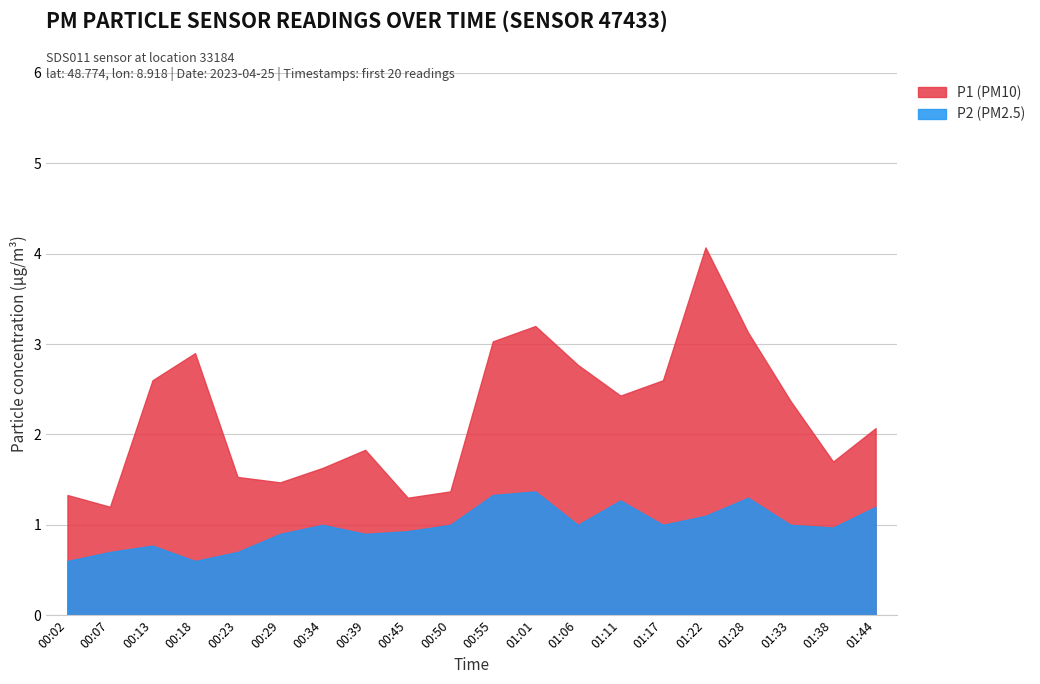

Which series has the largest total across all categories?

P1 (PM10)